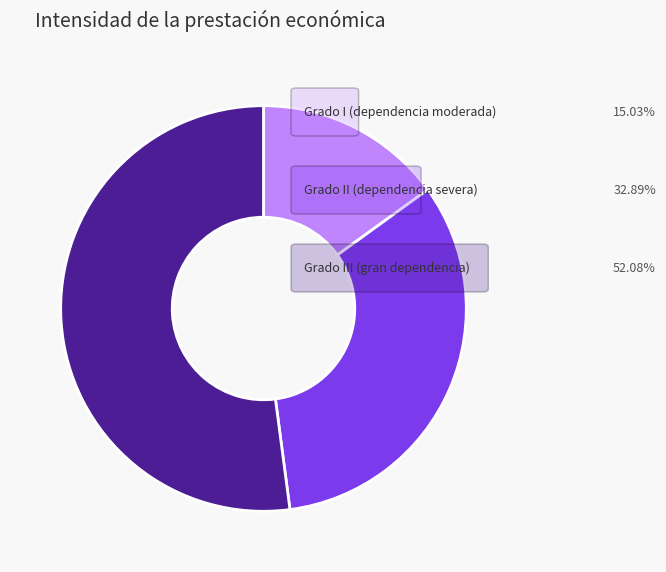

Is there a majority slice in this chart?

Yes